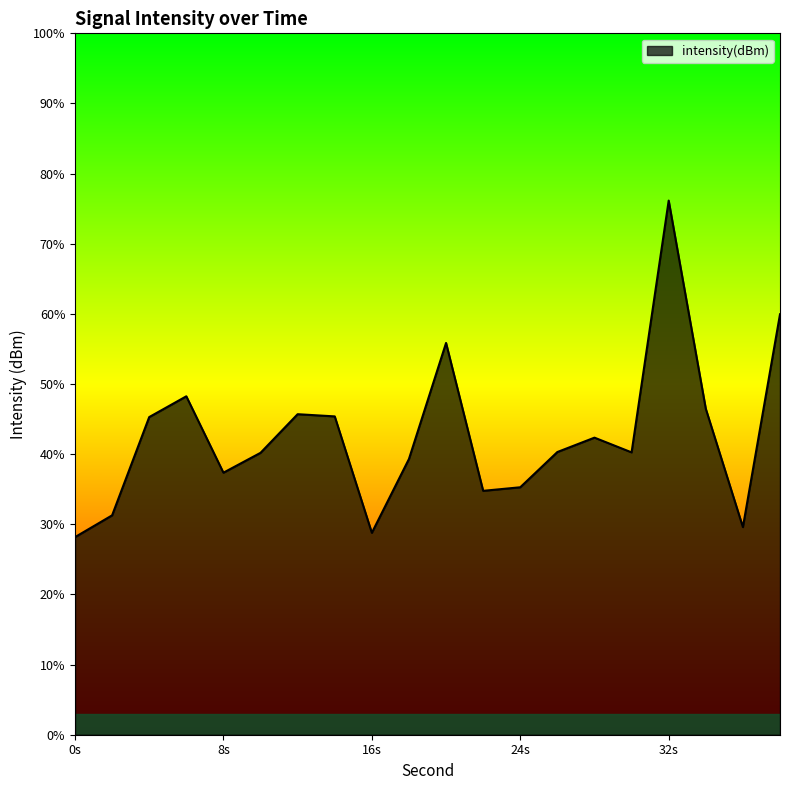

Does the chart display data point markers on the line(s)?

No